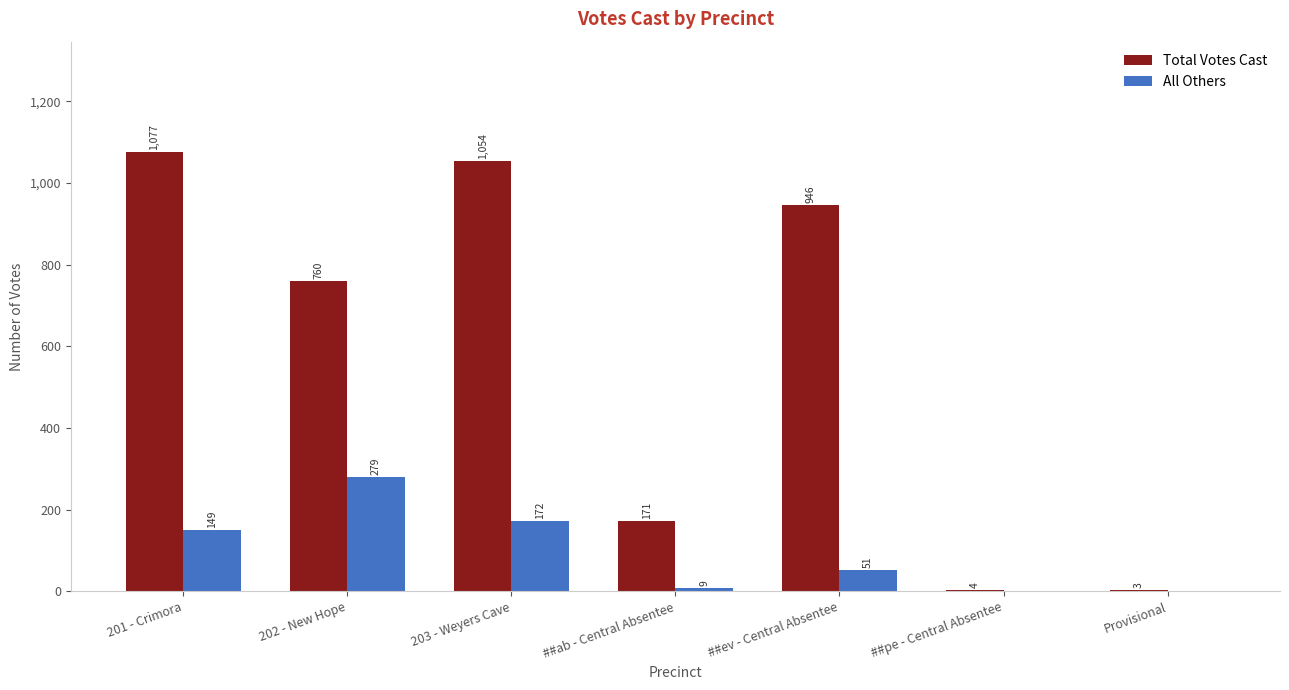

Reading left to right, extract all data points from this chart.

Total Votes Cast: 1077	760	1054	171	946	4	3
All Others: 149	279	172	9	51	0	0